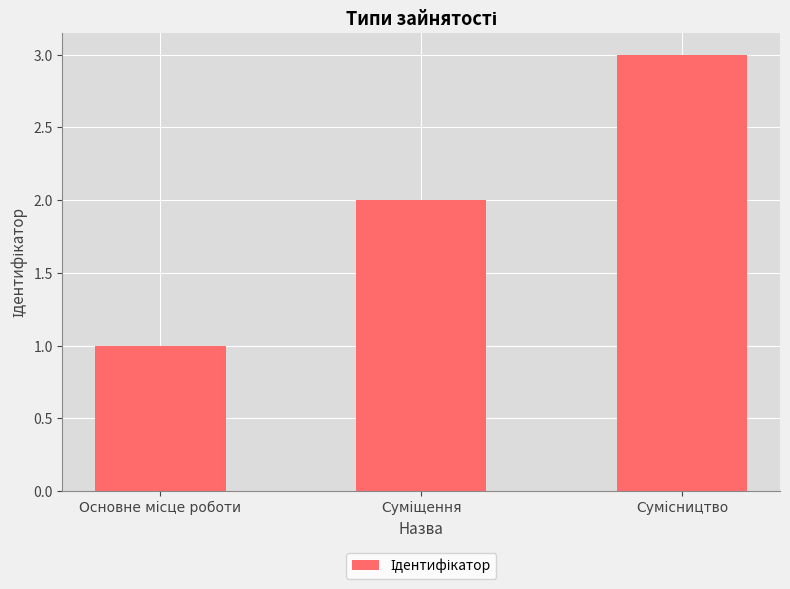

What is the sum of all values?

6